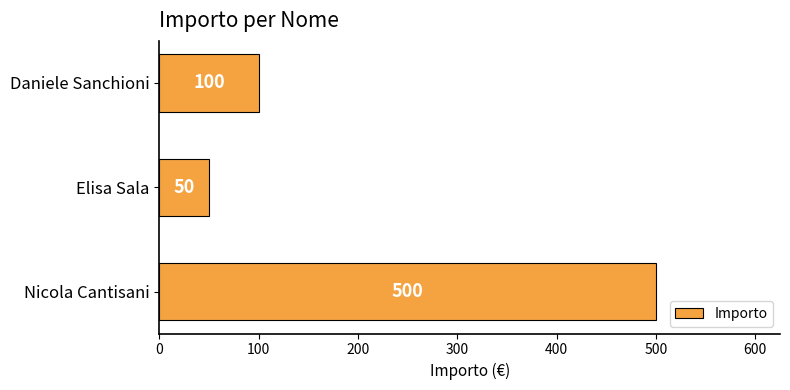

What is the change in value from Nicola Cantisani to Elisa Sala?

-450